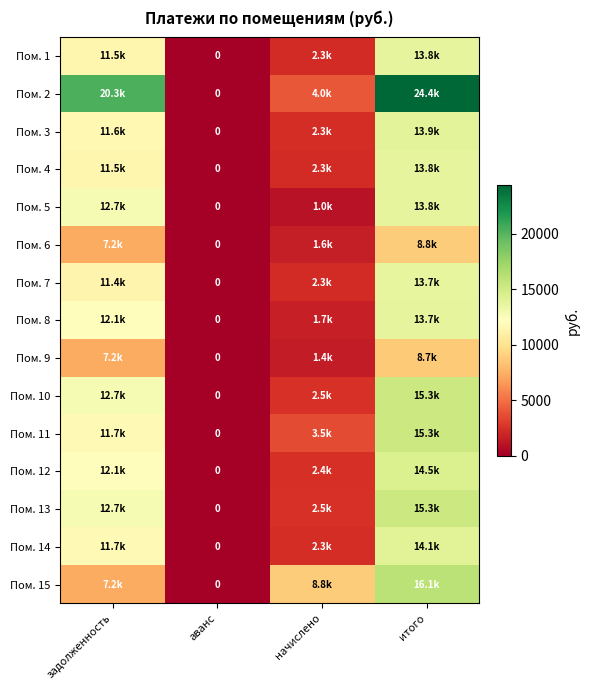

What is the sum of all Пом. 2 values?

48760.2